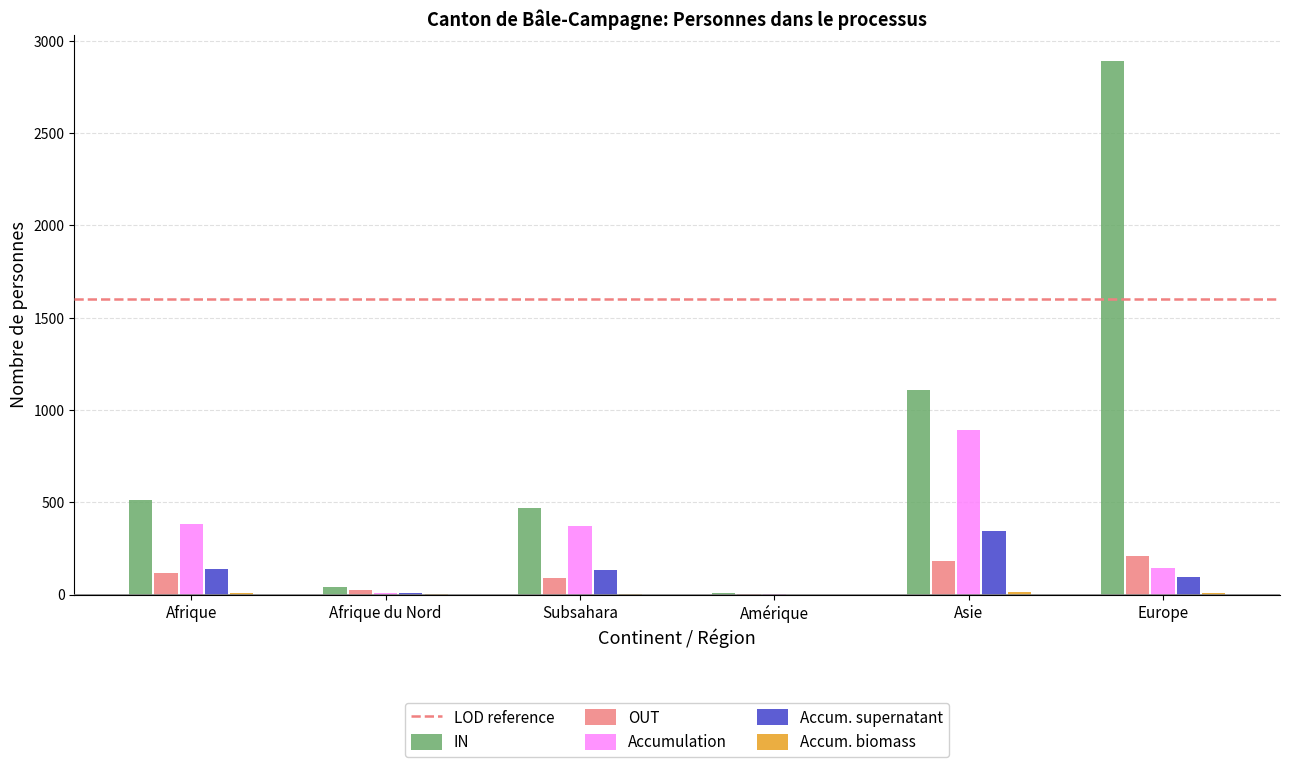

How many groups of bars are there?

6